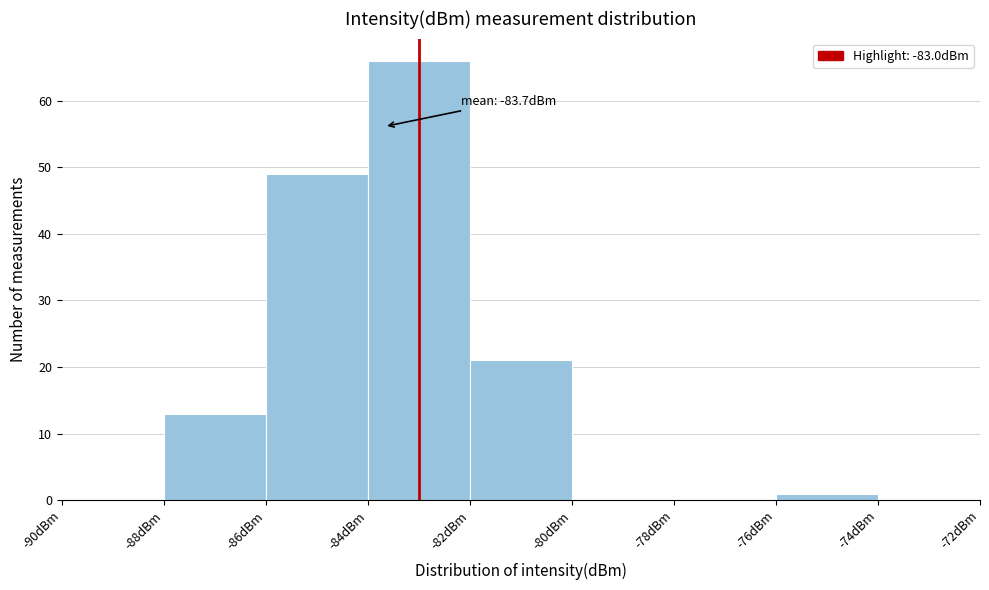

Which range on the x-axis has the tallest bar?

-84 to -82